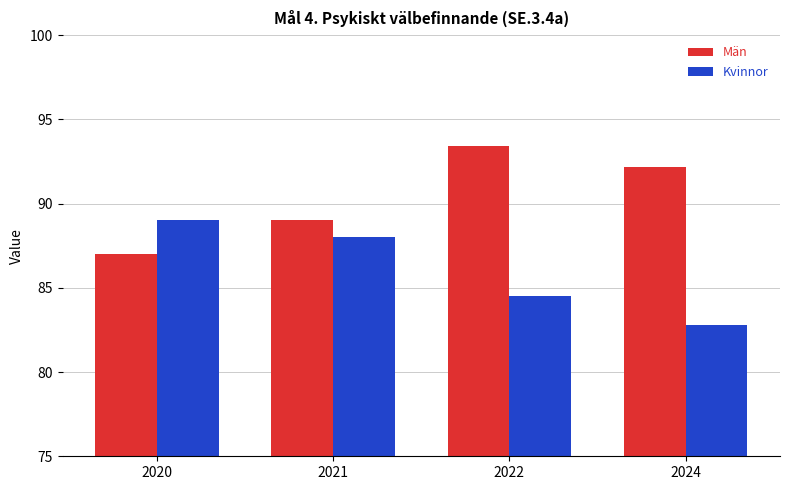

What is the highest value of the Män series?

93.4